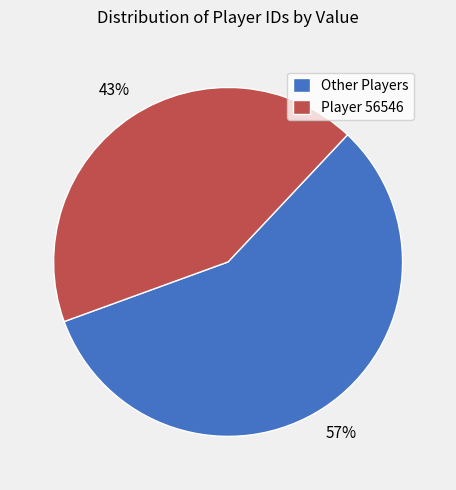

Between Player 56546 and Other Players, which is larger?

Other Players